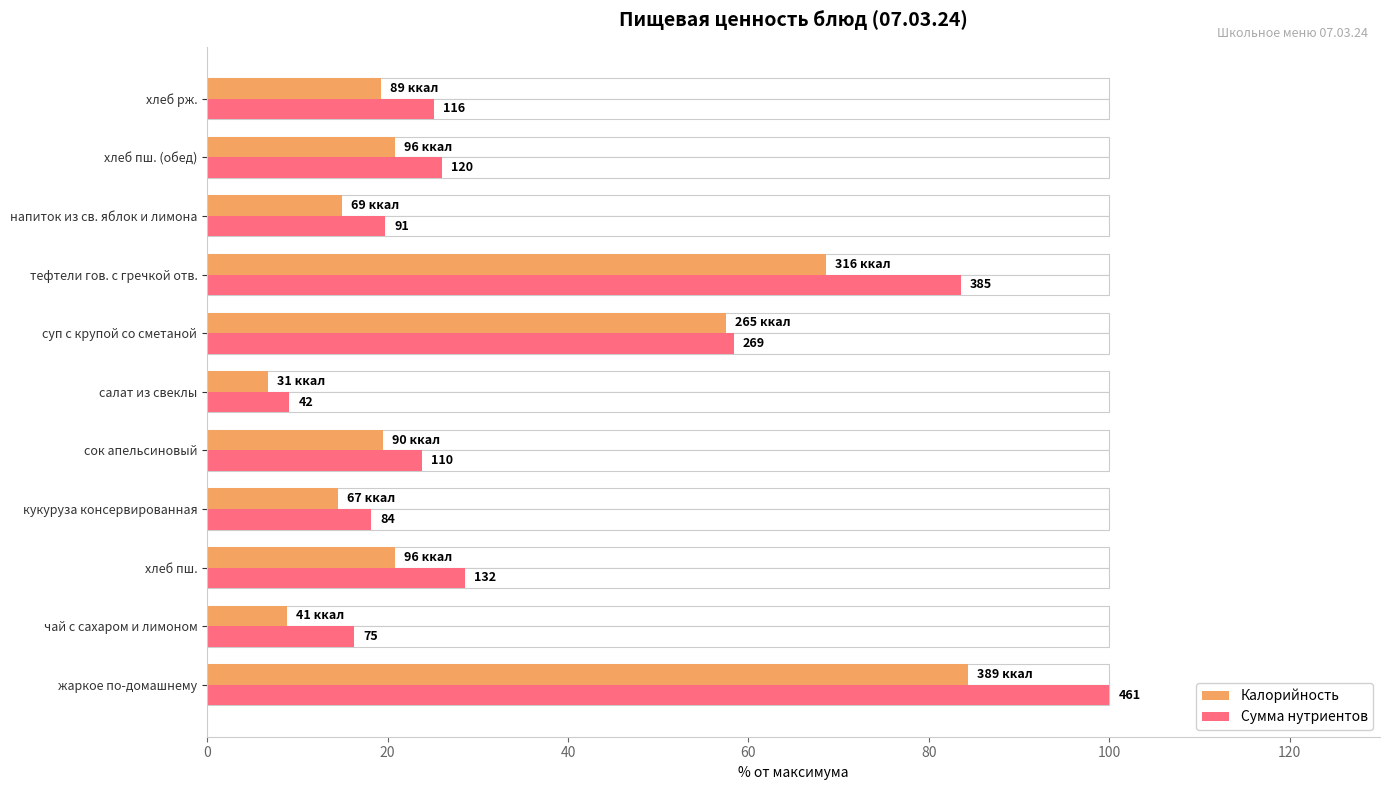

List the series in order of their peak value, highest first.

Сумма нутриентов, Калорийность